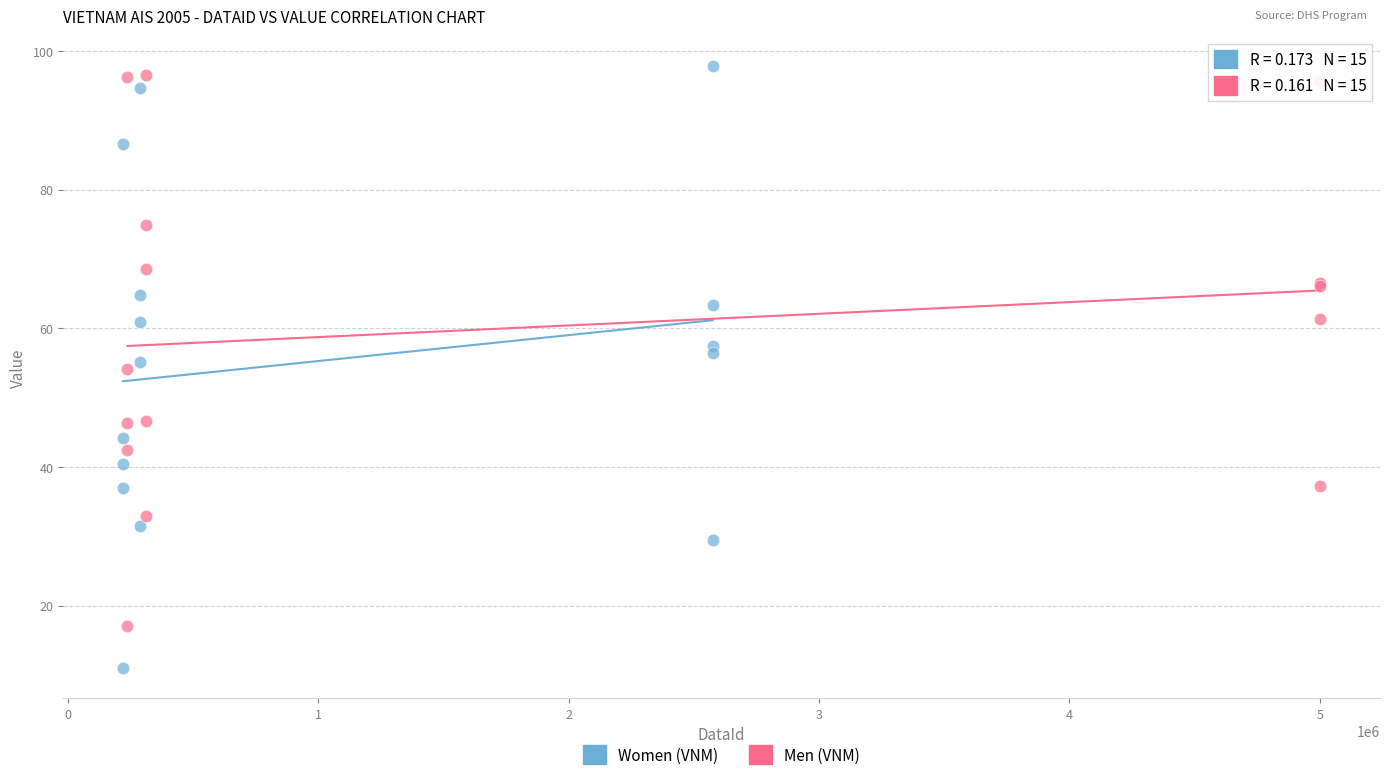

Which series contains the lowest Y value?

Women (VNM)